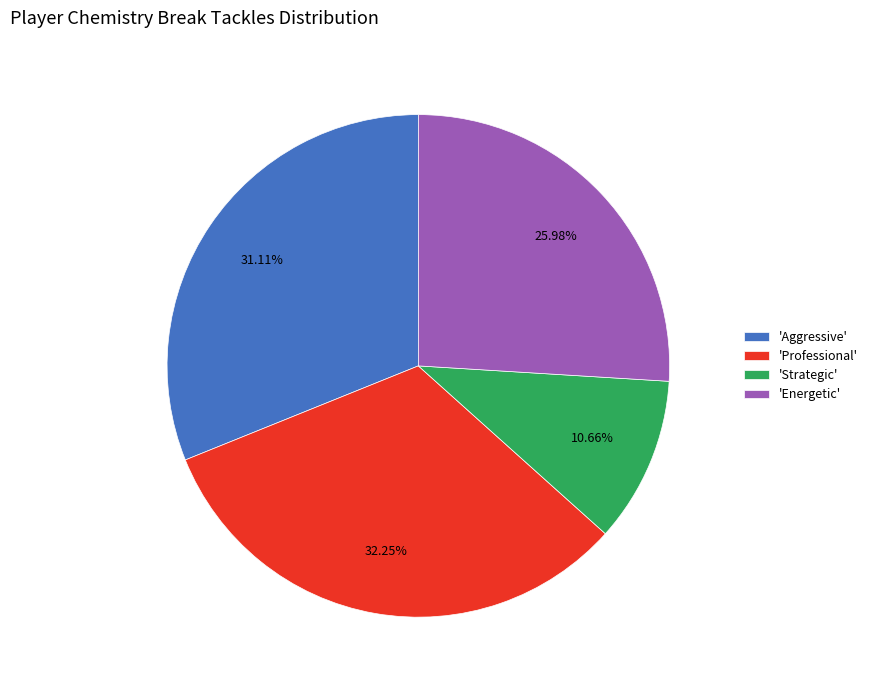

Is 'Aggressive' the majority of the pie?

No